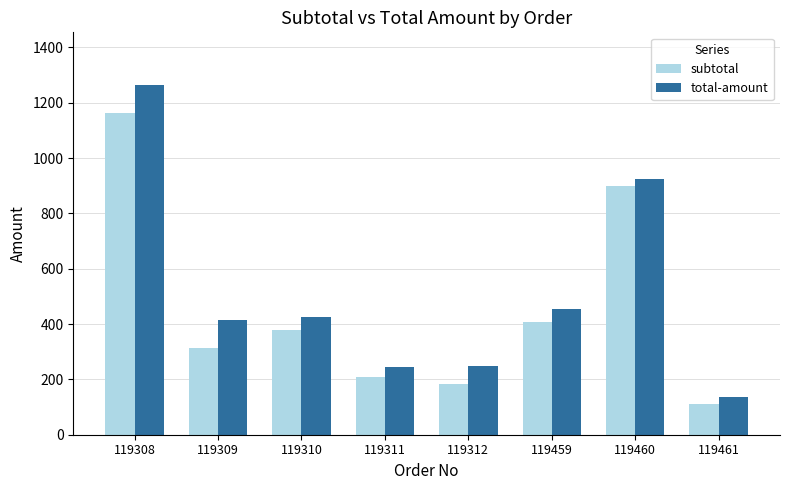

Which category has the highest value in the subtotal series?

119308